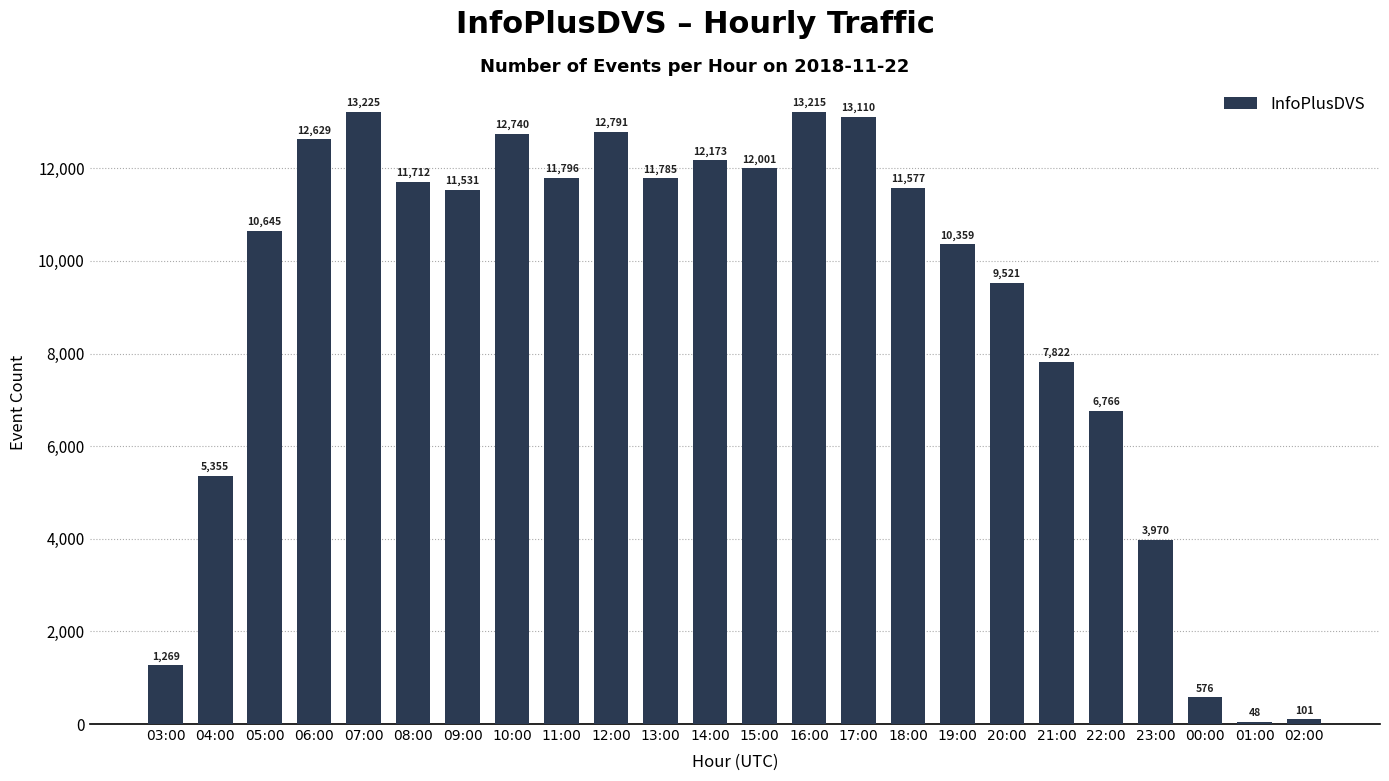

Count the number of data series in this chart.

1